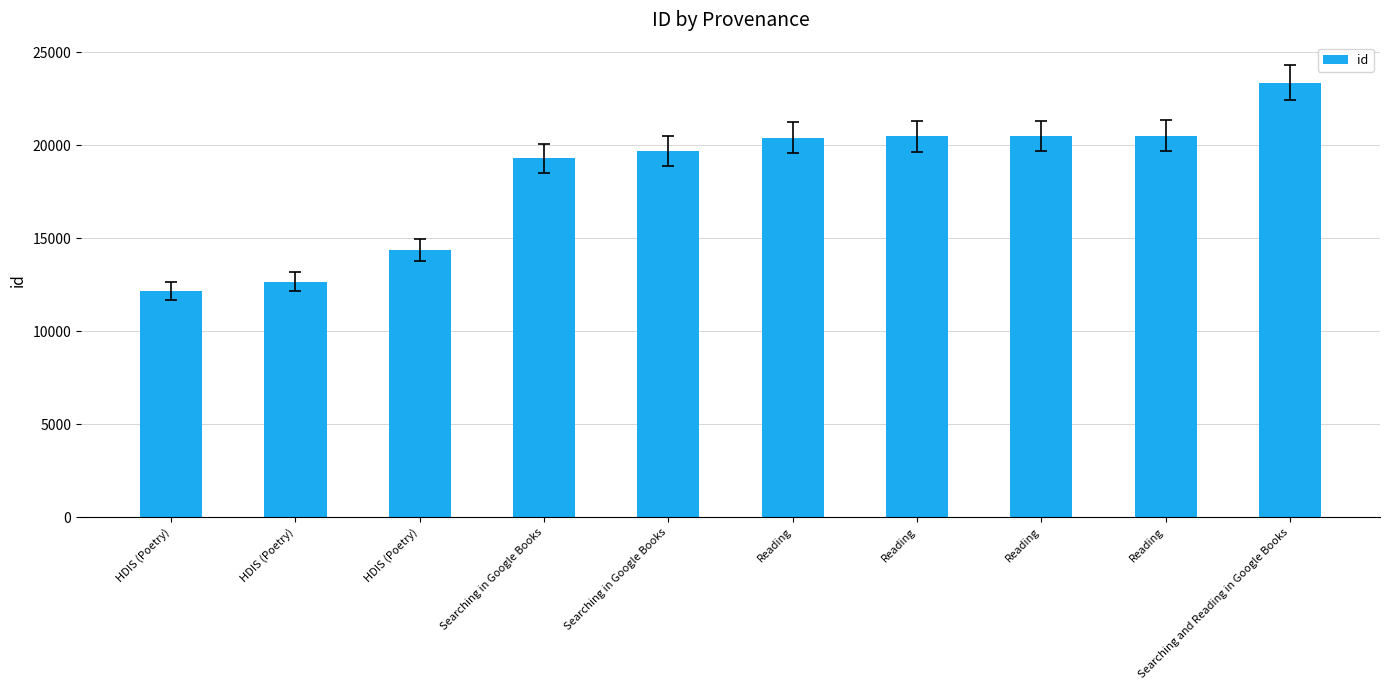

What is the maximum value shown in the chart?

23372